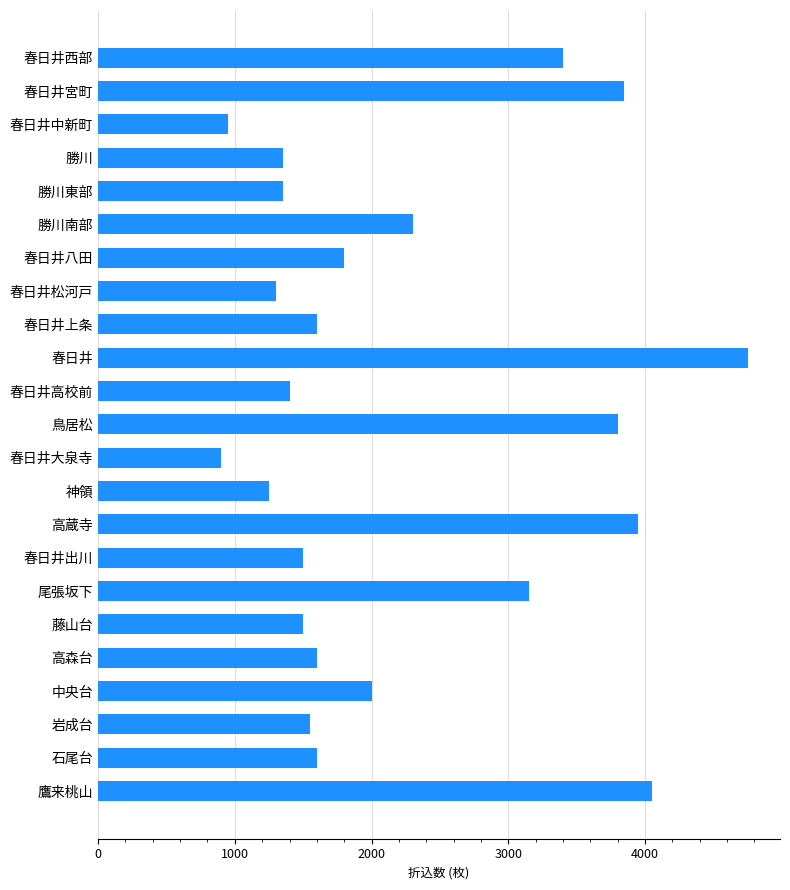

What is the greatest value displayed?

4750